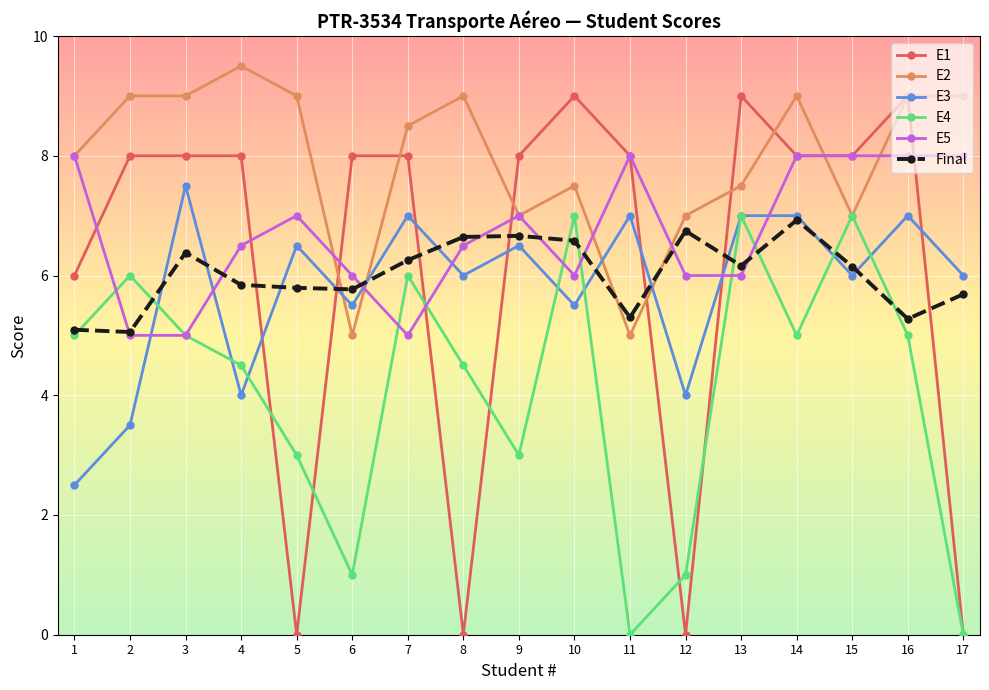

The Final series shows 5.8 at 6. True or false?

True